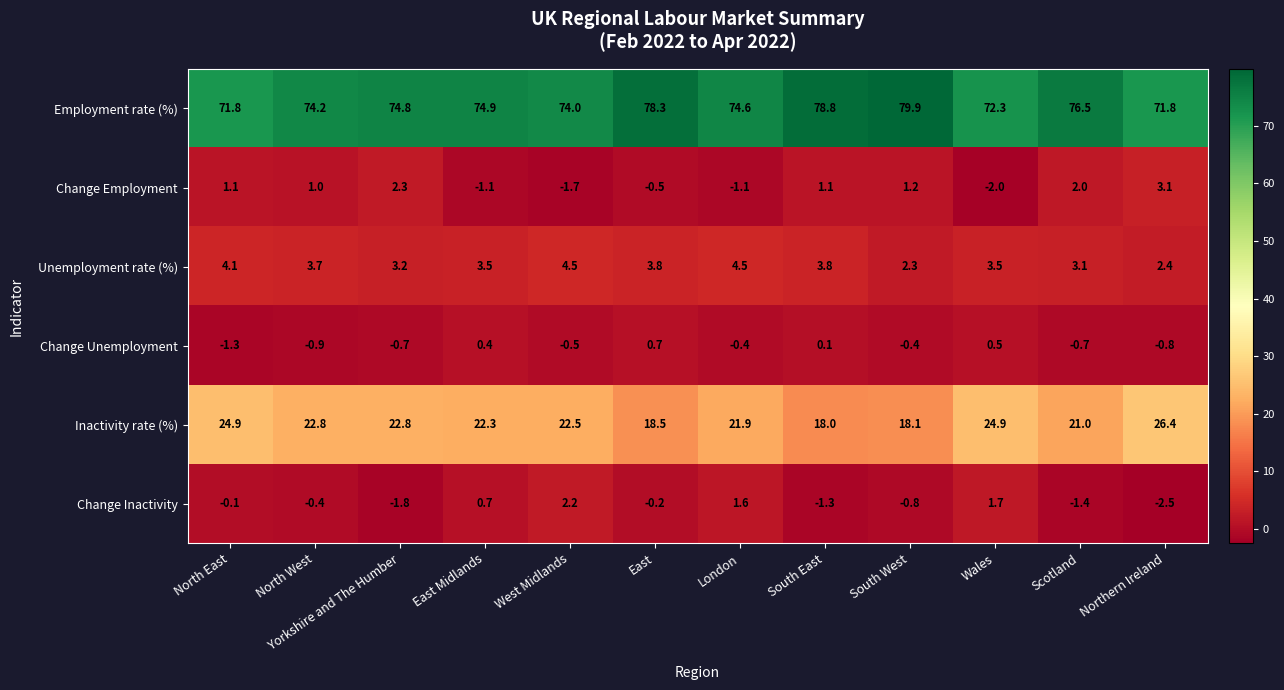

List the series in order of their peak value, highest first.

Employment rate (%), Inactivity rate (%), Unemployment rate (%), Change Employment, Change Inactivity, Change Unemployment